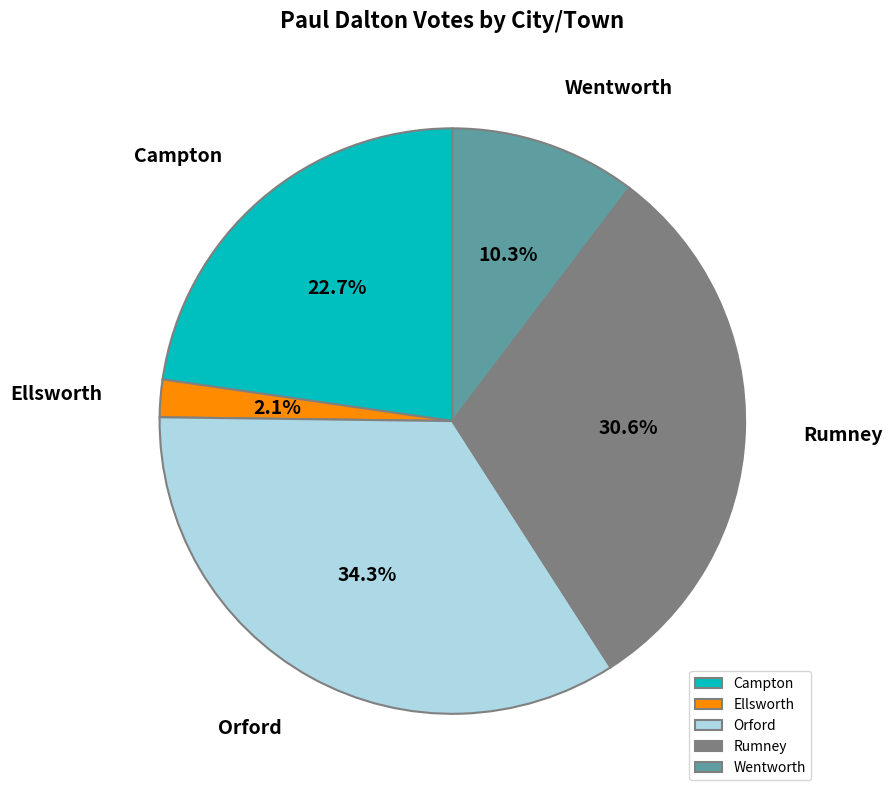

Rank the categories by value from highest to lowest.

Orford, Rumney, Campton, Wentworth, Ellsworth